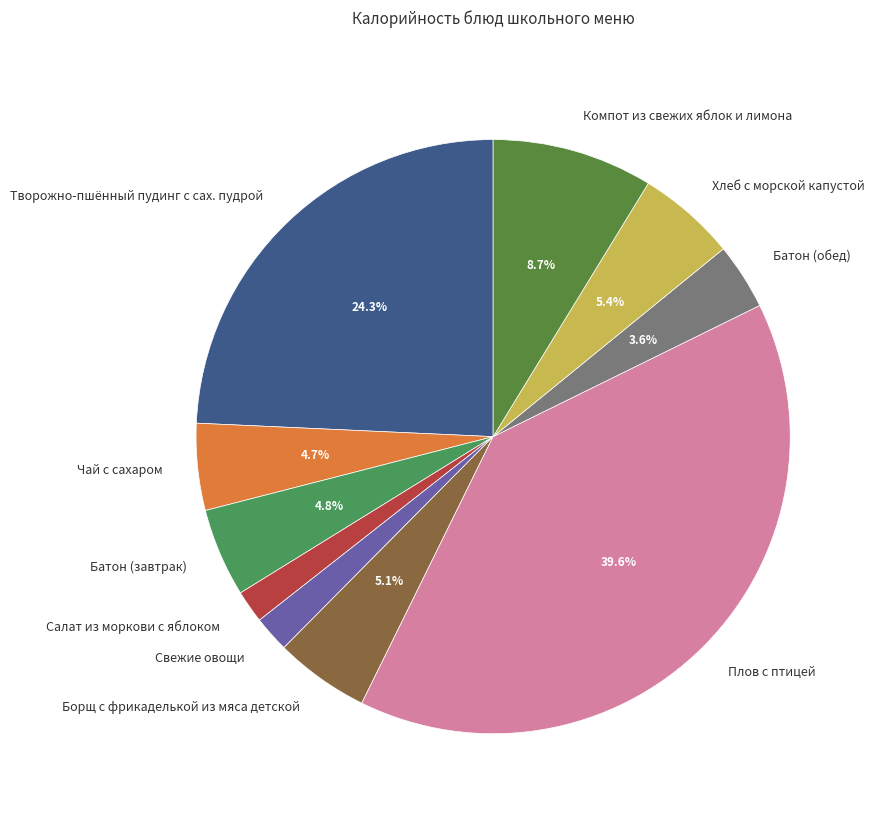

Is it true that Плов с птицей is 30% of the pie?

False